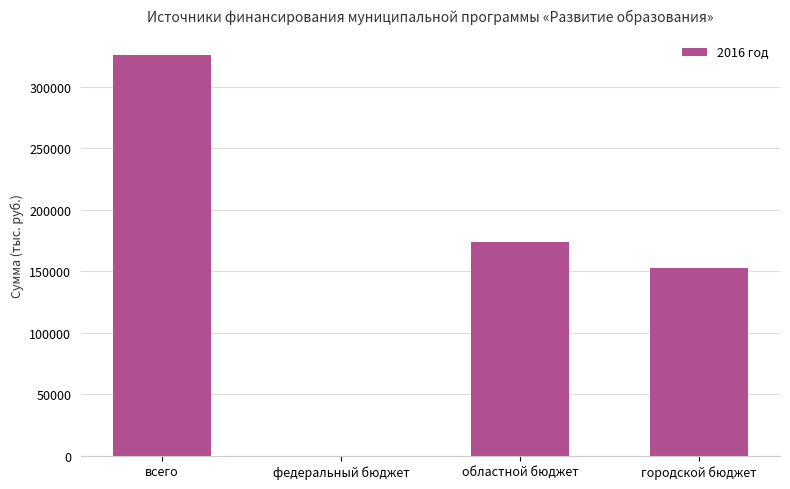

What is the maximum value shown in the chart?

325839.3